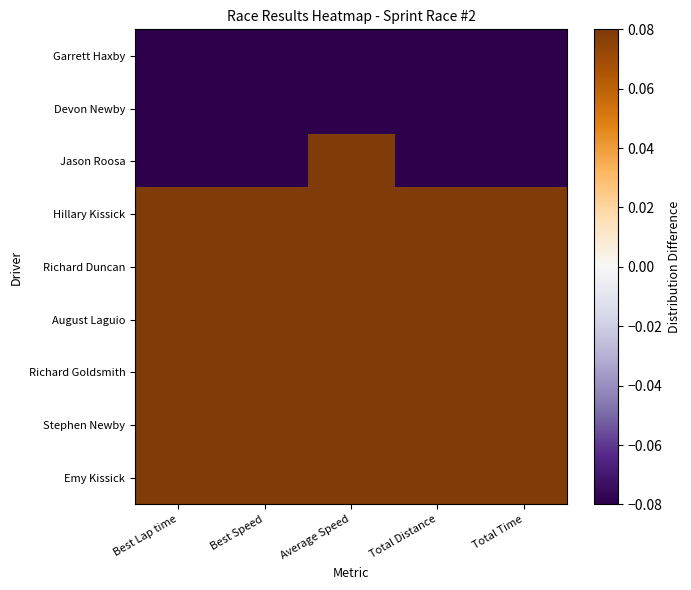

Reading right to left, transcribe all the data shown in this chart.

Emy Kissick: Total Time=0.3	Total Distance=0.3	Average Speed=0.3	Best Speed=0.3	Best Lap time=0.3
Stephen Newby: Total Time=0.3	Total Distance=0.3	Average Speed=0.3	Best Speed=0.3	Best Lap time=0.3
Richard Goldsmith: Total Time=0.3	Total Distance=0.3	Average Speed=0.3	Best Speed=0.4	Best Lap time=0.3
August Laguio: Total Time=0.3	Total Distance=0.3	Average Speed=0.2	Best Speed=0.3	Best Lap time=0.3
Richard Duncan: Total Time=0.3	Total Distance=0.3	Average Speed=0.2	Best Speed=0.3	Best Lap time=0.4
Hillary Kissick: Total Time=0.3	Total Distance=0.3	Average Speed=0.2	Best Speed=0.3	Best Lap time=0.3
Jason Roosa: Total Time=-0.5	Total Distance=-0.6	Average Speed=0.1	Best Speed=-0.6	Best Lap time=-0.6
Devon Newby: Total Time=-0.7	Total Distance=-0.7	Average Speed=-0.7	Best Speed=-0.6	Best Lap time=-0.6
Garrett Haxby: Total Time=-0.7	Total Distance=-0.7	Average Speed=-0.7	Best Speed=-0.6	Best Lap time=-0.6